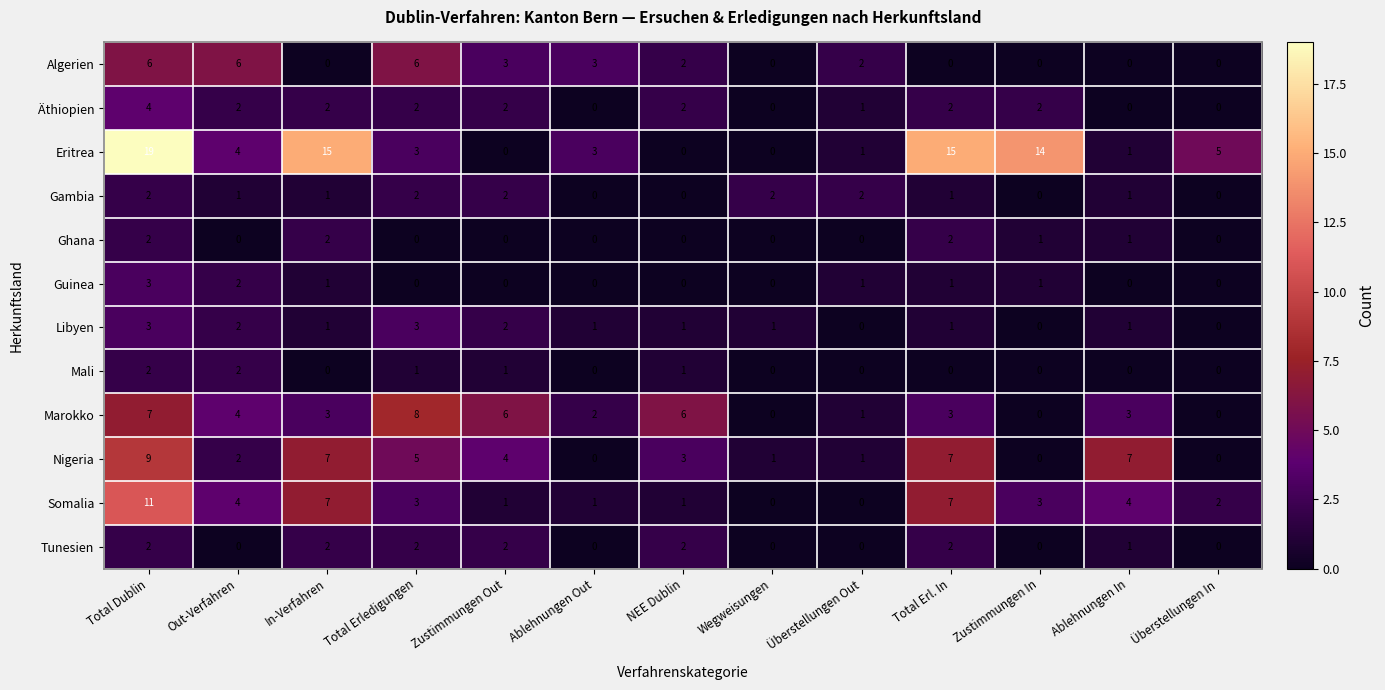

At how many categories does at least one series exceed 13?

4